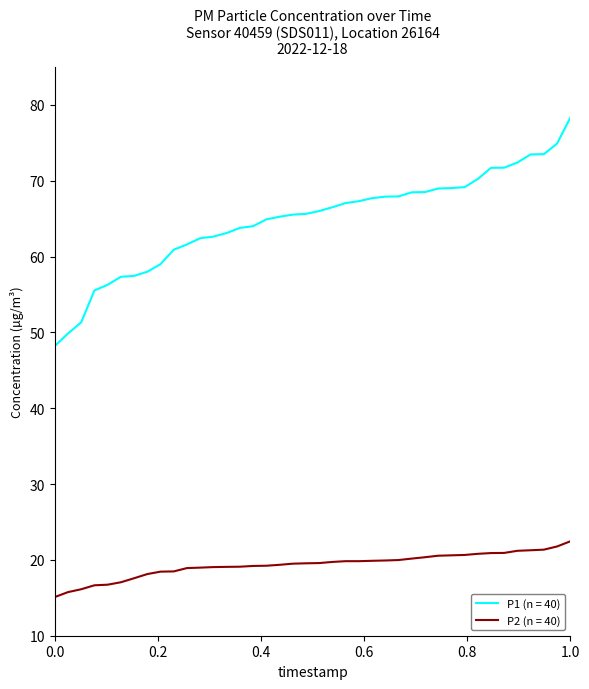

Which series has the widest spread of values?

P1 (n = 40)